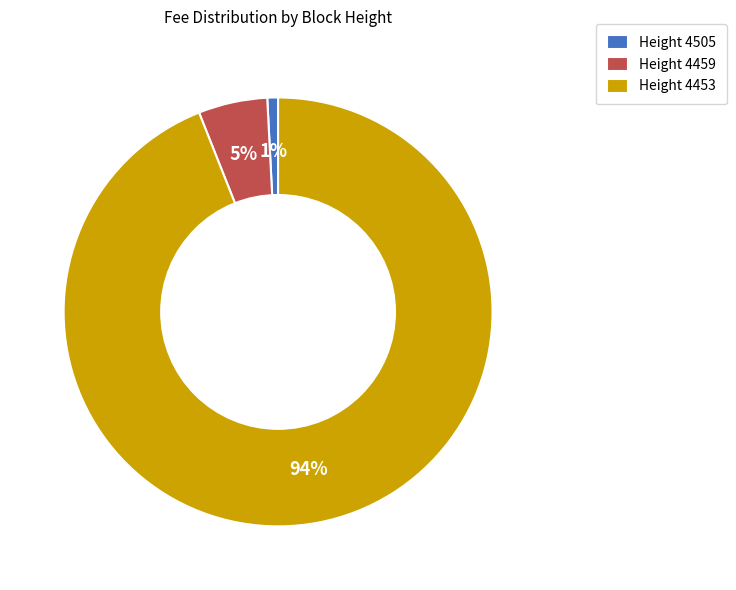

Which slice is the largest?

Height 4453